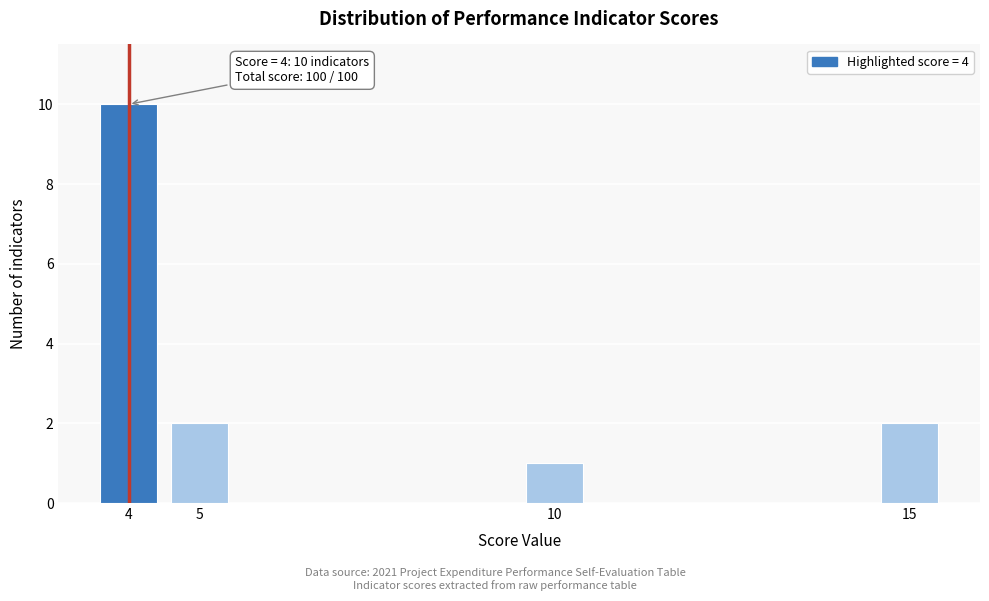

Reading left to right, transcribe all the data shown in this chart.

10	2	1	2